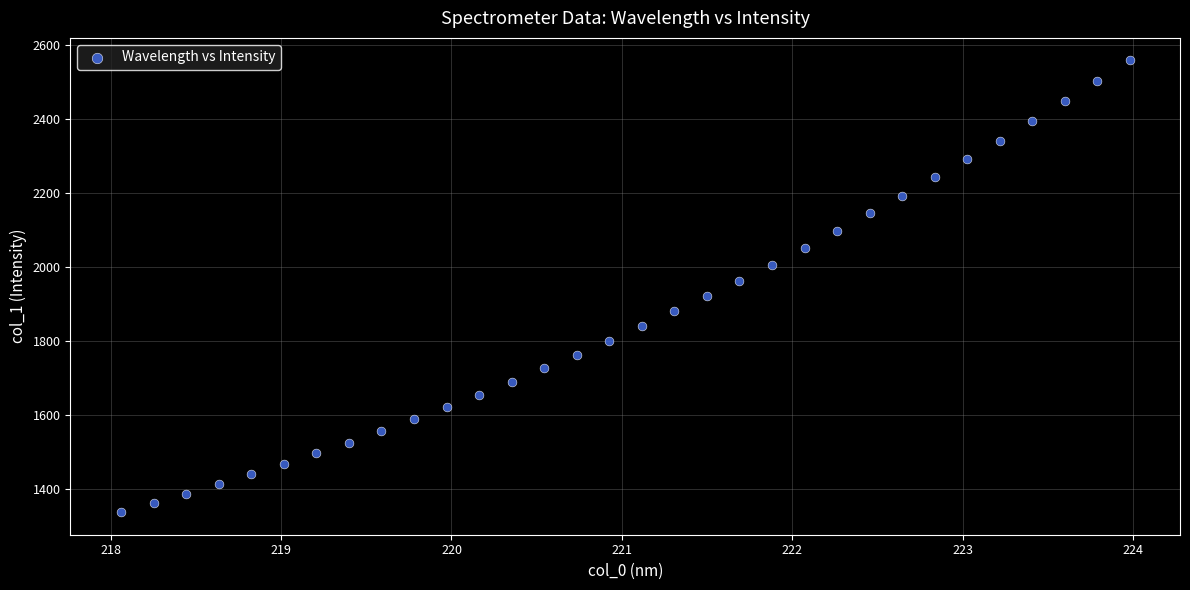

What is the range of X values (max minus min)?

5.9